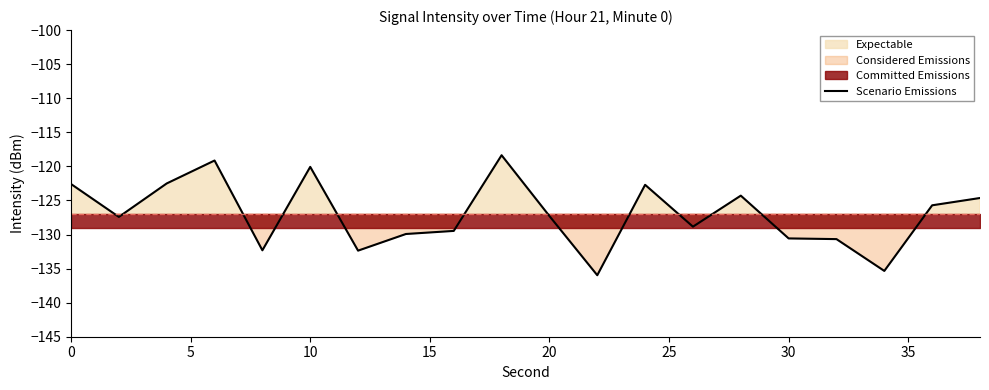

What is the lowest value of the Scenario Emissions series?

-136.0